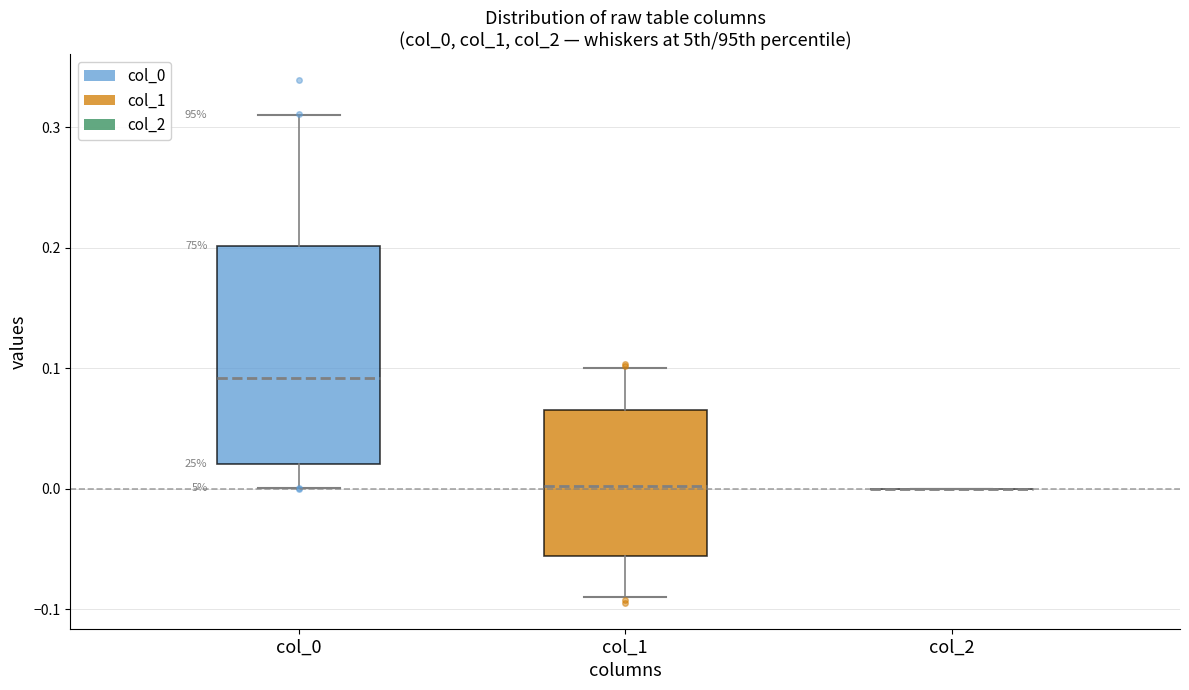

Reading left to right, read every box against the y-axis: the position of its median line, the range the box covers, and the ends of its whiskers. The values are not printed on the chart, so give them approximately, as read against the axis.

col_0: median 0.09, box 0.02 to 0.20, whiskers 0.00 to 0.31
col_1: median 0.00, box -0.06 to 0.07, whiskers -0.09 to 0.10
col_2: box collapsed to a line at 0.00, whiskers 0.00 to 0.00